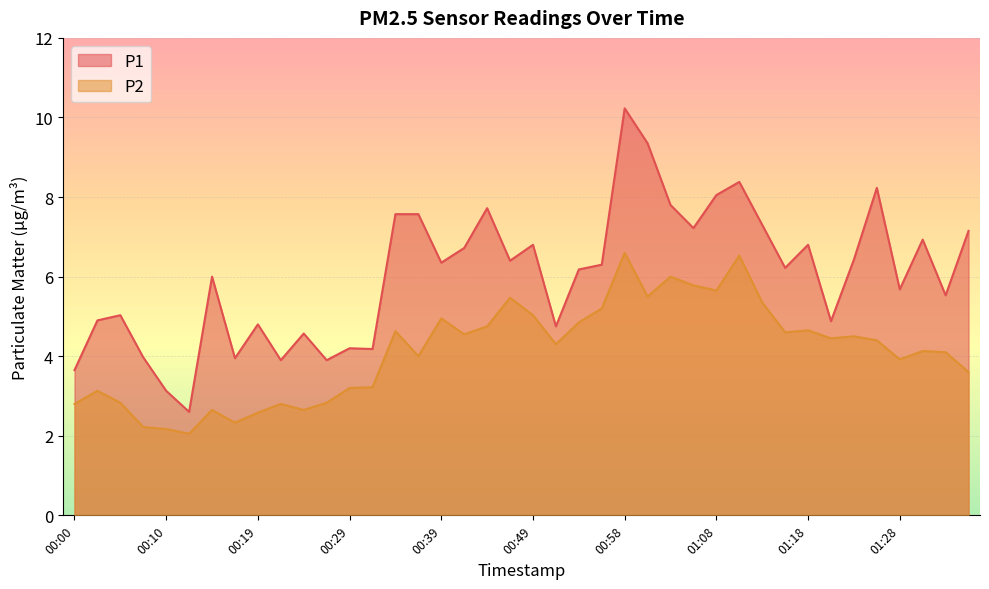

Reading left to right, list all the values displayed in this chart.

P1: 00:00=3.6	00:02=4.9	00:05=5.0	00:07=4.0	00:10=3.1	00:12=2.6	00:15=6.0	00:17=4.0	00:19=4.8	00:22=3.9	00:24=4.6	00:27=3.9	00:29=4.2	00:32=4.2	00:34=7.6	00:36=7.6	00:39=6.3	00:41=6.7	00:44=7.7	00:46=6.4	00:49=6.8	00:51=4.8	00:53=6.2	00:56=6.3	00:58=10.2	01:01=9.3	01:03=7.8	01:06=7.2	01:08=8.1	01:11=8.4	01:13=7.3	01:15=6.2	01:18=6.8	01:20=4.9	01:23=6.4	01:25=8.2	01:28=5.7	01:30=6.9	01:33=5.5	01:35=7.2
P2: 00:00=2.8	00:02=3.1	00:05=2.8	00:07=2.2	00:10=2.2	00:12=2.0	00:15=2.6	00:17=2.3	00:19=2.6	00:22=2.8	00:24=2.6	00:27=2.8	00:29=3.2	00:32=3.2	00:34=4.6	00:36=4.0	00:39=5.0	00:41=4.5	00:44=4.8	00:46=5.5	00:49=5.0	00:51=4.3	00:53=4.8	00:56=5.2	00:58=6.6	01:01=5.5	01:03=6.0	01:06=5.8	01:08=5.7	01:11=6.5	01:13=5.3	01:15=4.6	01:18=4.7	01:20=4.5	01:23=4.5	01:25=4.4	01:28=3.9	01:30=4.1	01:33=4.1	01:35=3.6